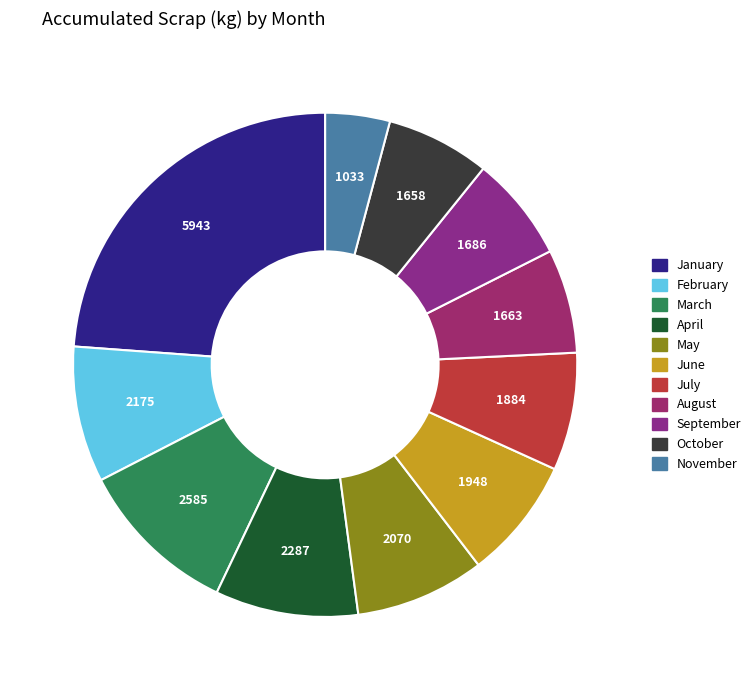

True or false: March accounts for 3% of the total.

False